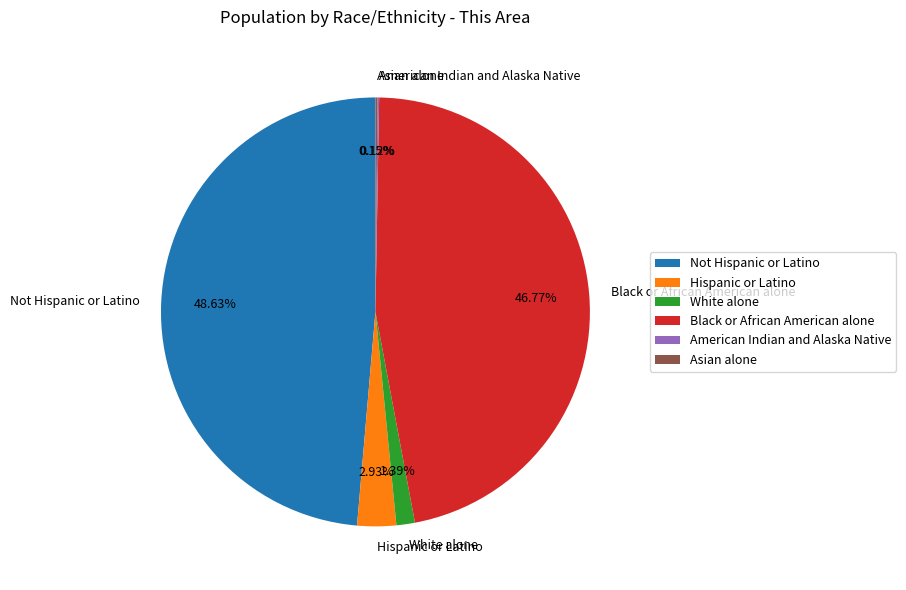

Which slice is the largest?

Not Hispanic or Latino